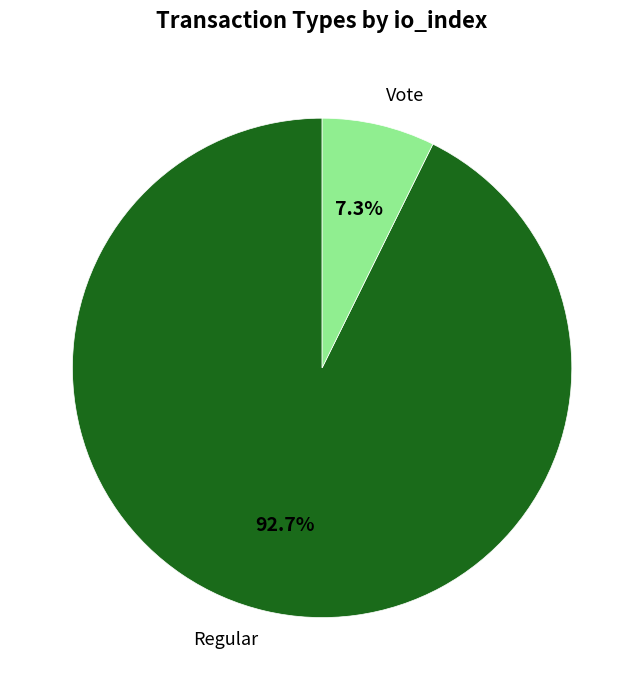

How many slices are in this pie chart?

2